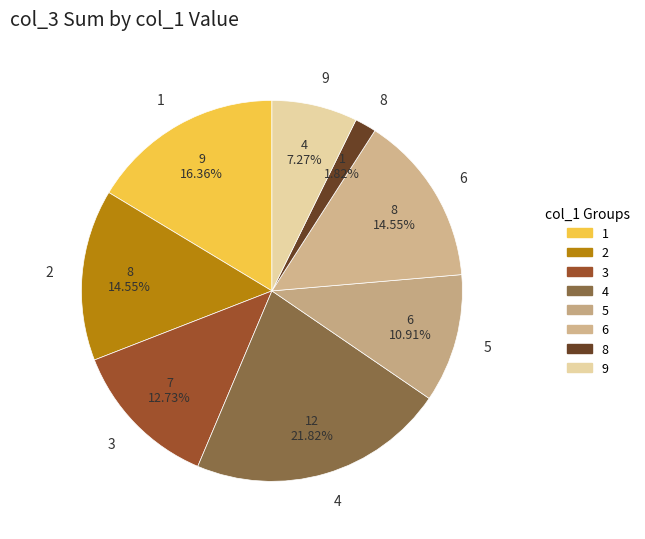

What percentage is NOT represented by 1?

83.6%